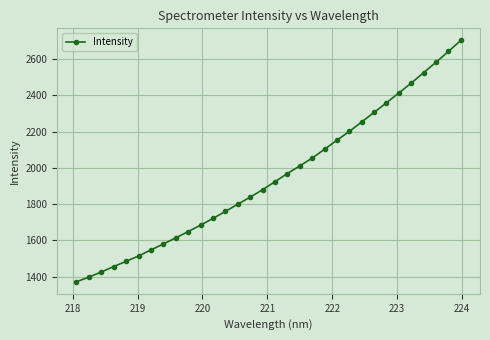

What is the maximum value shown in the chart?

2703.1